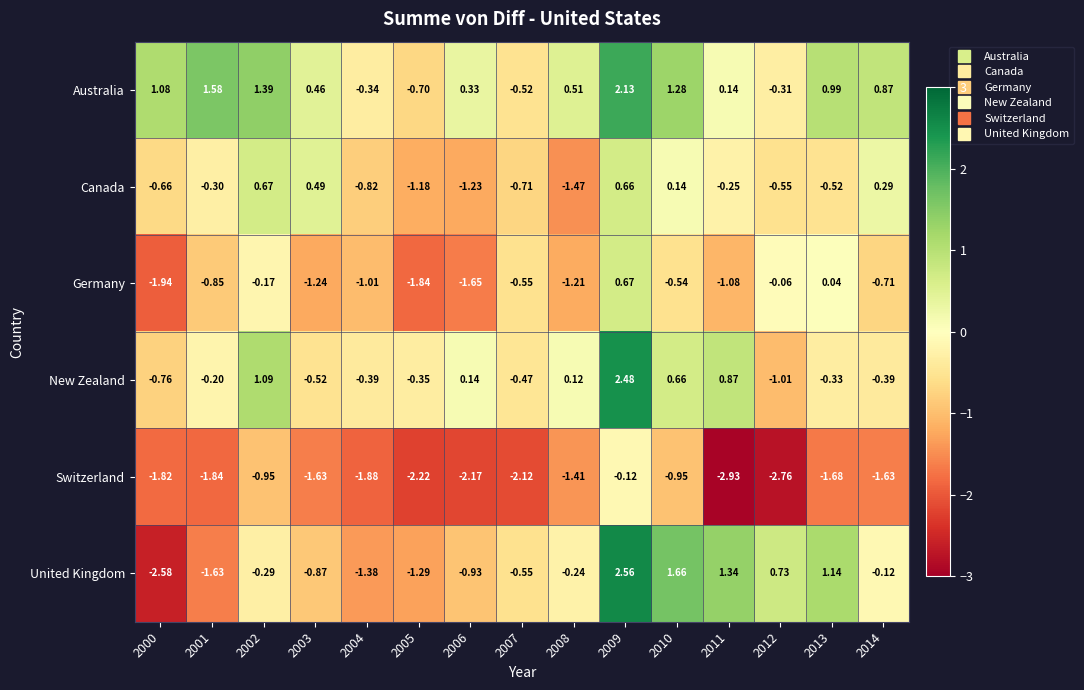

Rank the series at 2013 from lowest to highest value.

Switzerland, Canada, New Zealand, Germany, Australia, United Kingdom